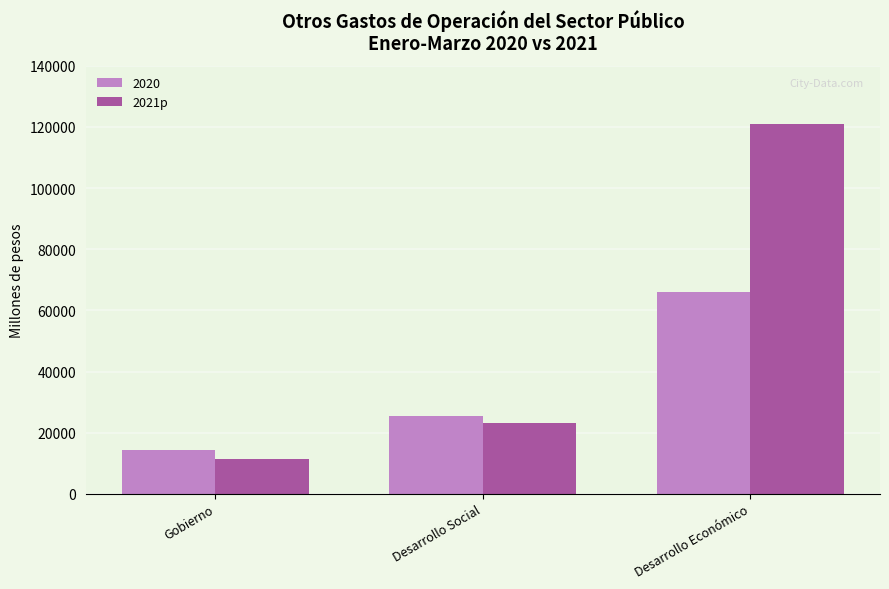

Are the bars horizontal?

No